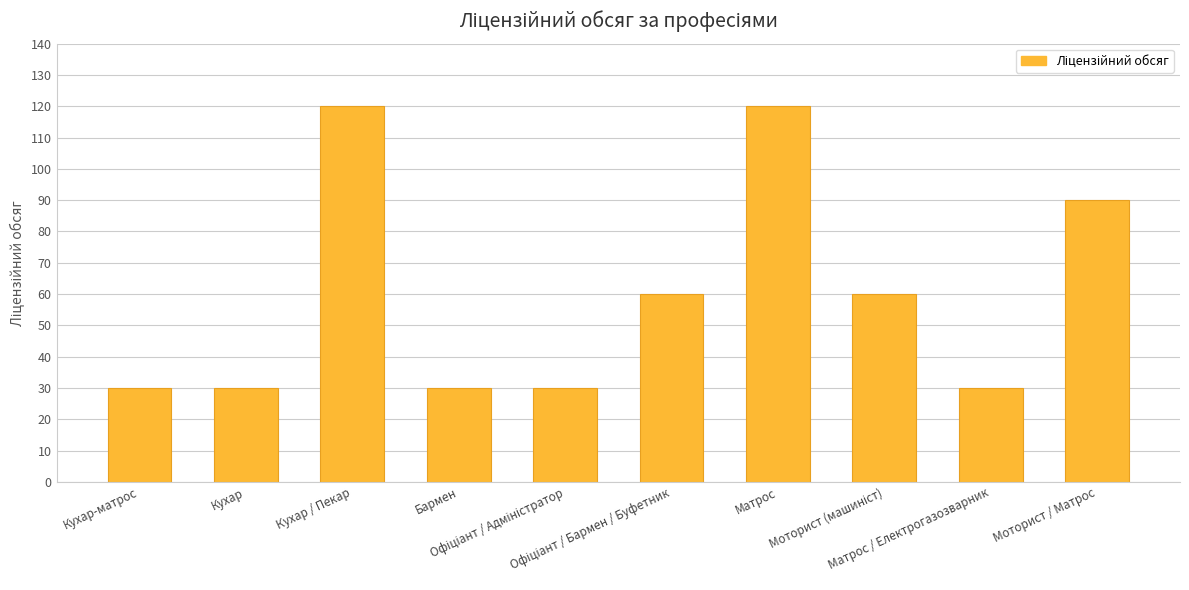

True or false: the data shows 120 at Матрос.

True